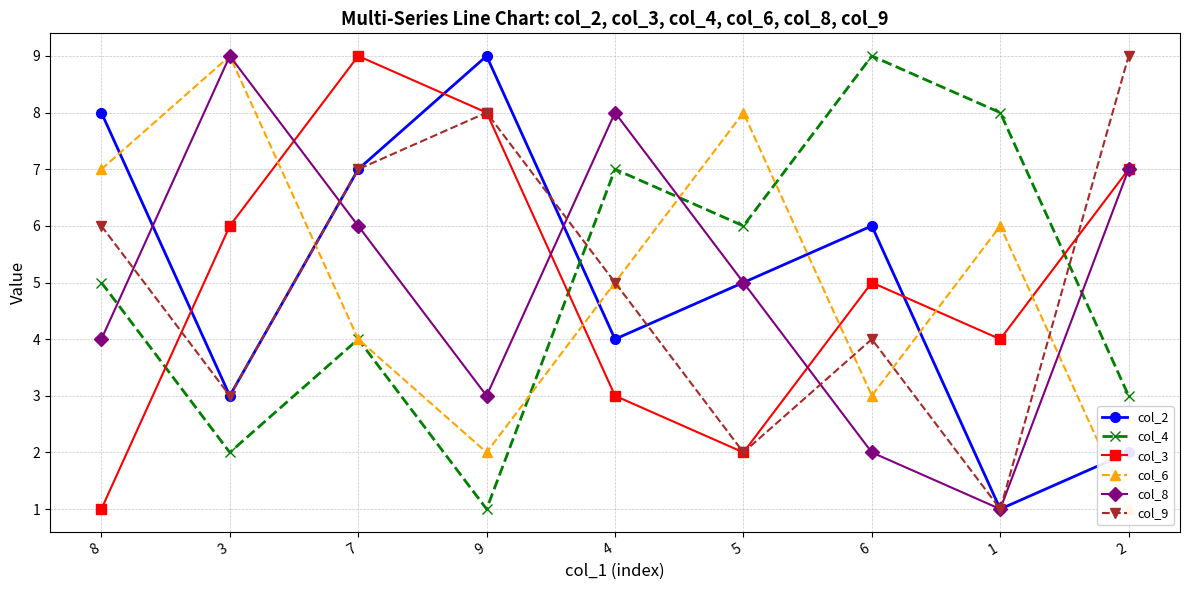

What is the label of the 2nd point from the left?

3